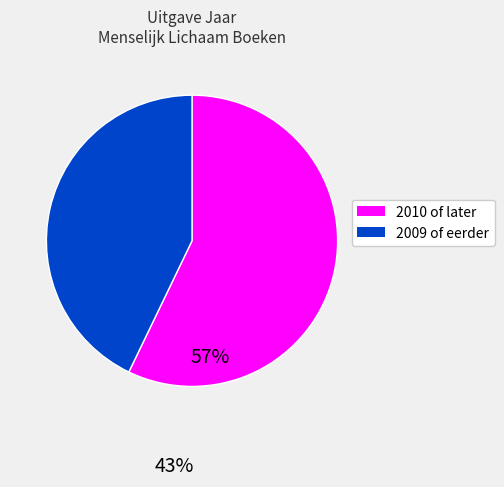

Is there any slice that represents more than half of the pie?

Yes